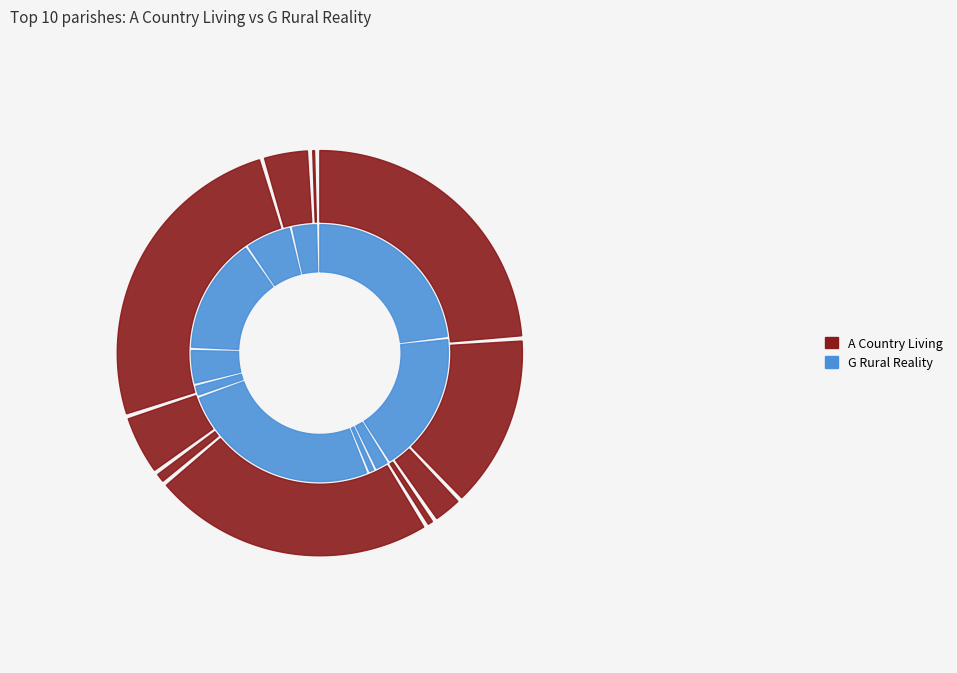

At Winterborne Kingston, list the series in order from smallest to largest.

G Rural Reality, A Country Living